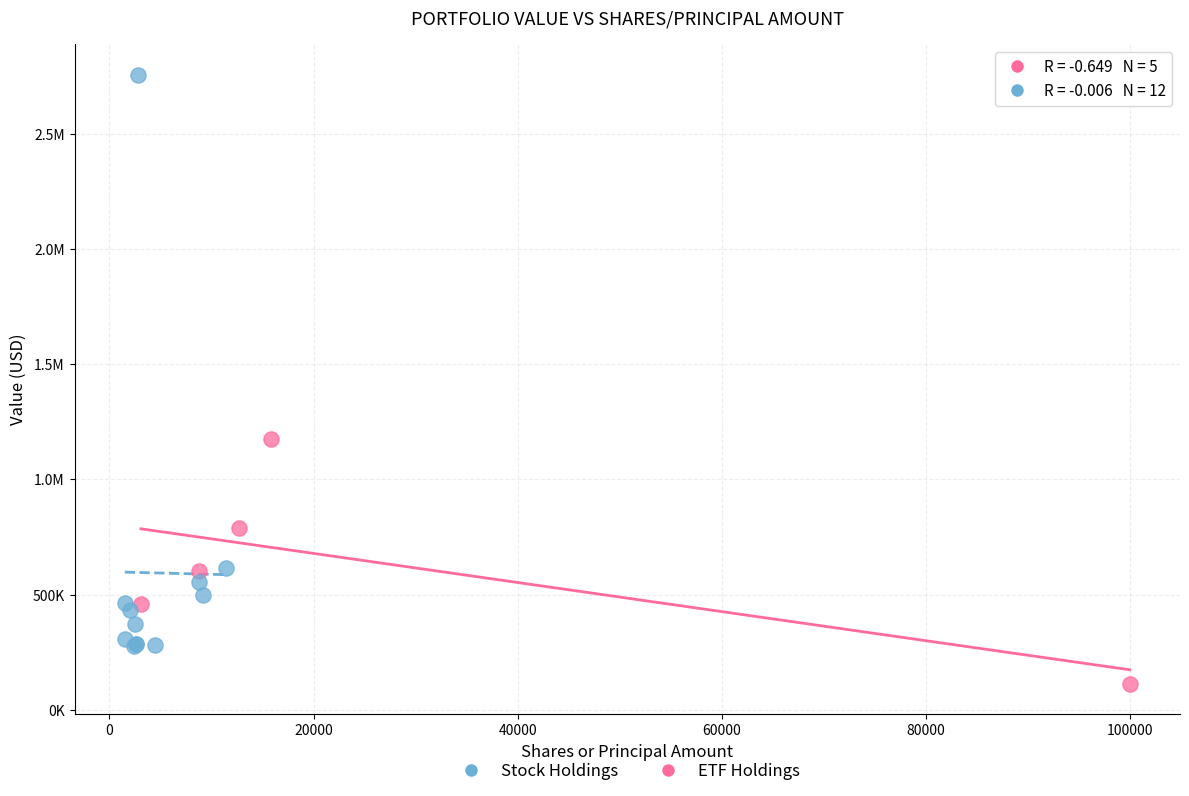

What are all the series names shown in the legend?

Stock Holdings, ETF Holdings